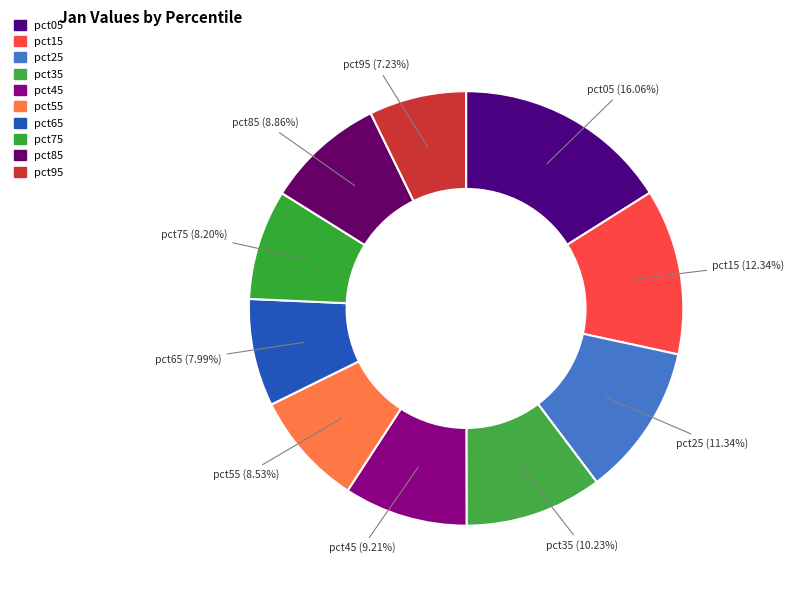

Is there a majority slice in this chart?

No